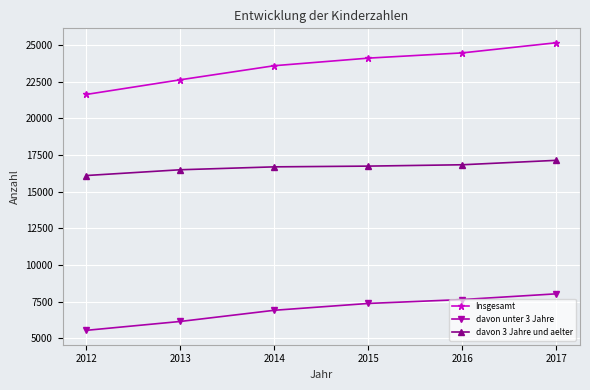

At which category is the sum across all series the highest?

2017